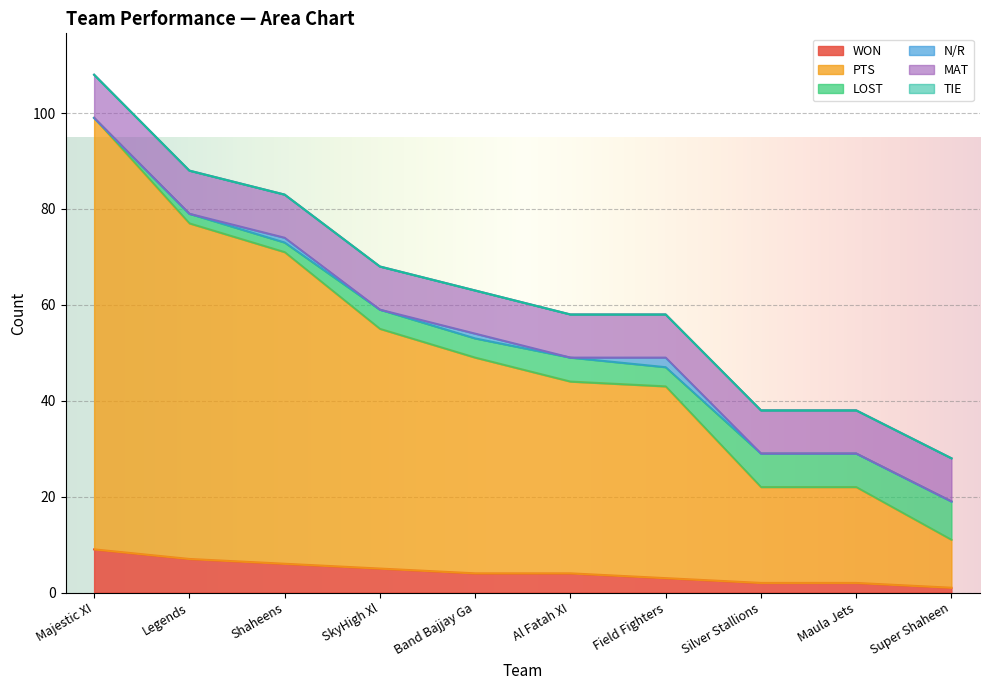

What is the highest value of the WON series?

9